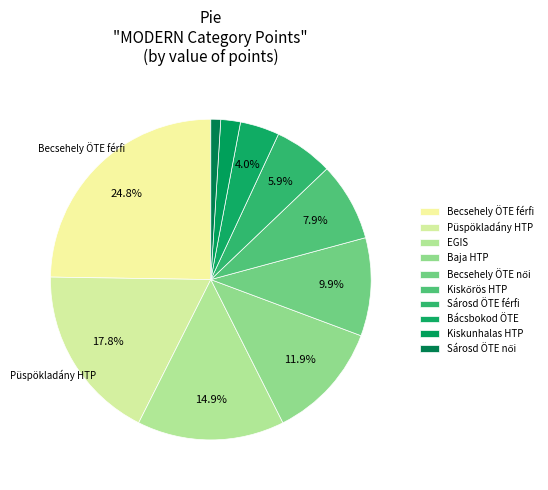

Which category has the smallest portion of the pie?

Sárosd ÖTE női